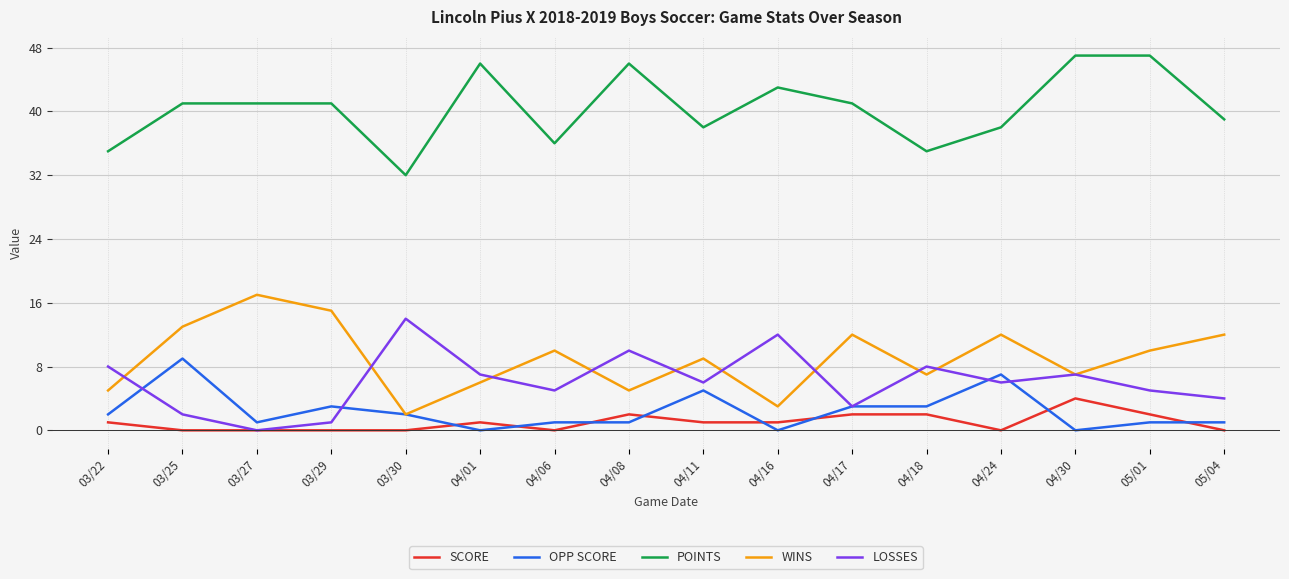

True or false: LOSSES and POINTS cross at least once.

False